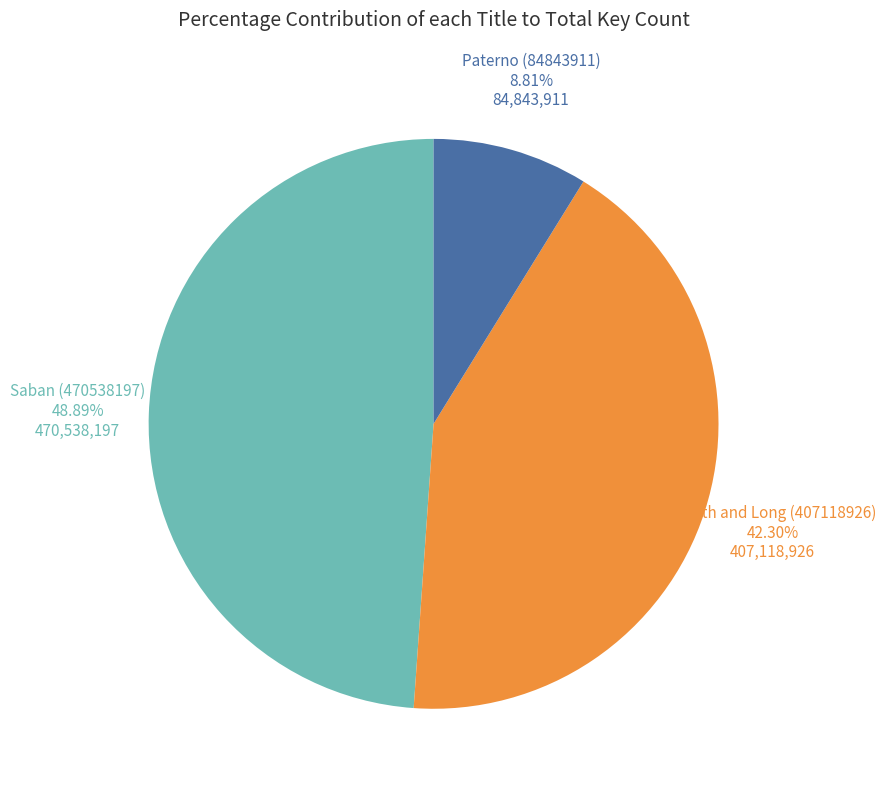

How many slices are in this pie chart?

3